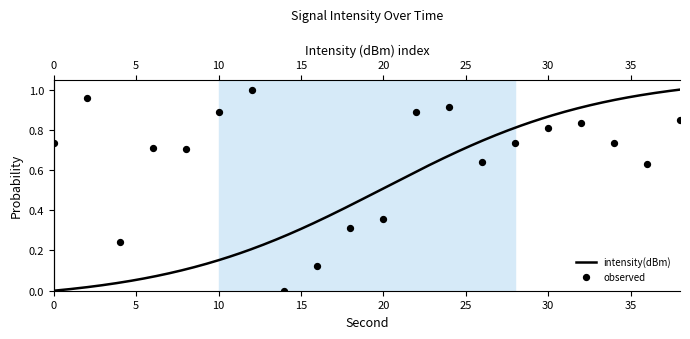

What is the change in value from 4 to 34?

+0.5